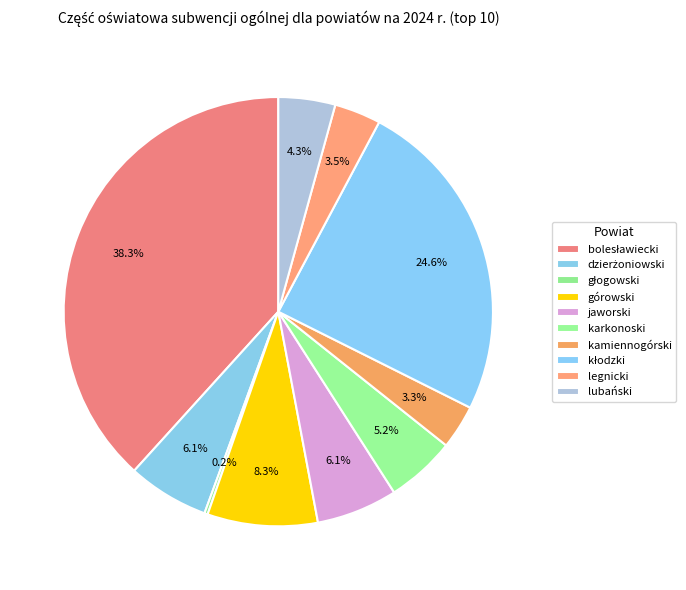

What is the change in value from kłodzki to lubański?

-40151627